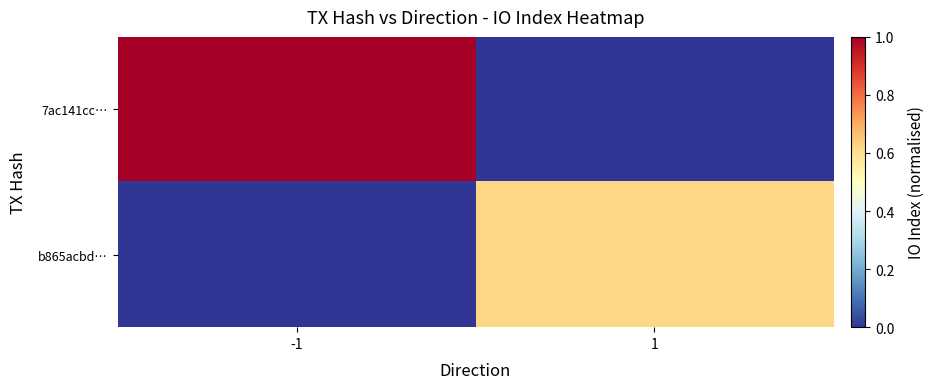

At how many categories does at least one series exceed 0?

2